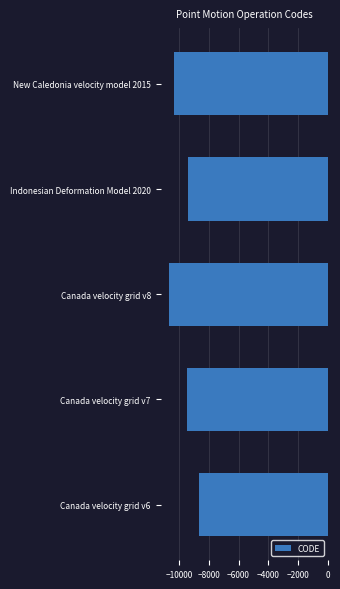

Reading bottom to top, extract all data points from this chart.

Canada velocity grid v6=-8676	Canada velocity grid v7=-9483	Canada velocity grid v8=-10707	Indonesian Deformation Model 2020=-9375	New Caledonia velocity model 2015=-10323